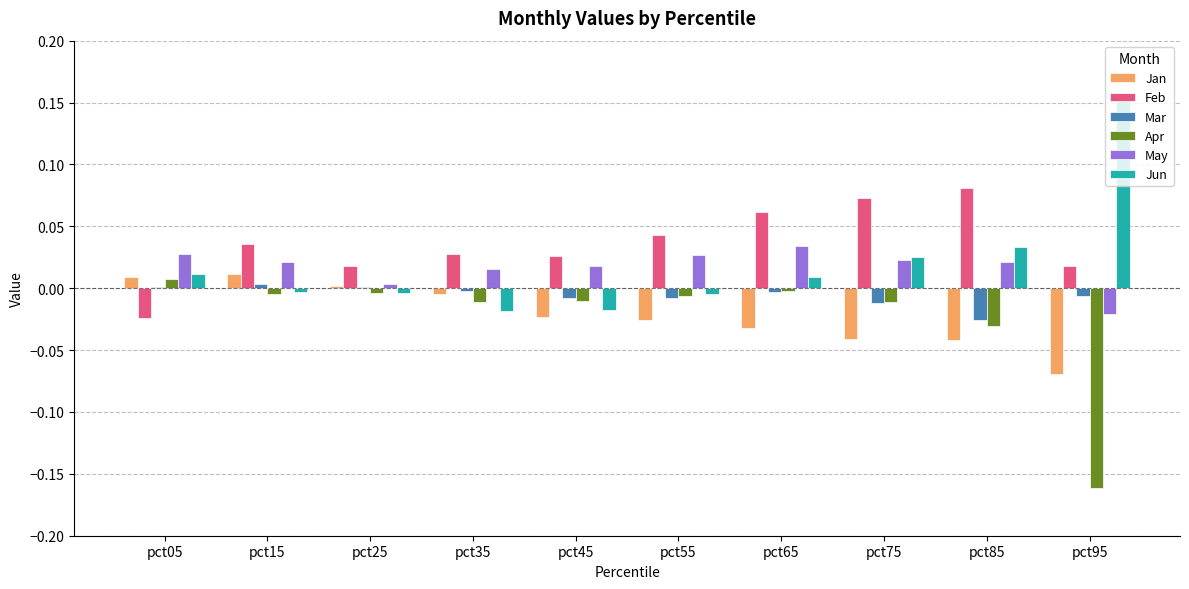

Are the bars grouped side by side (vs. stacked)?

Yes